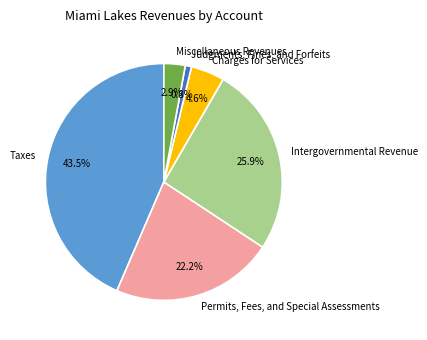

Is the sum of Charges for Services and Miscellaneous Revenues greater than half?

No